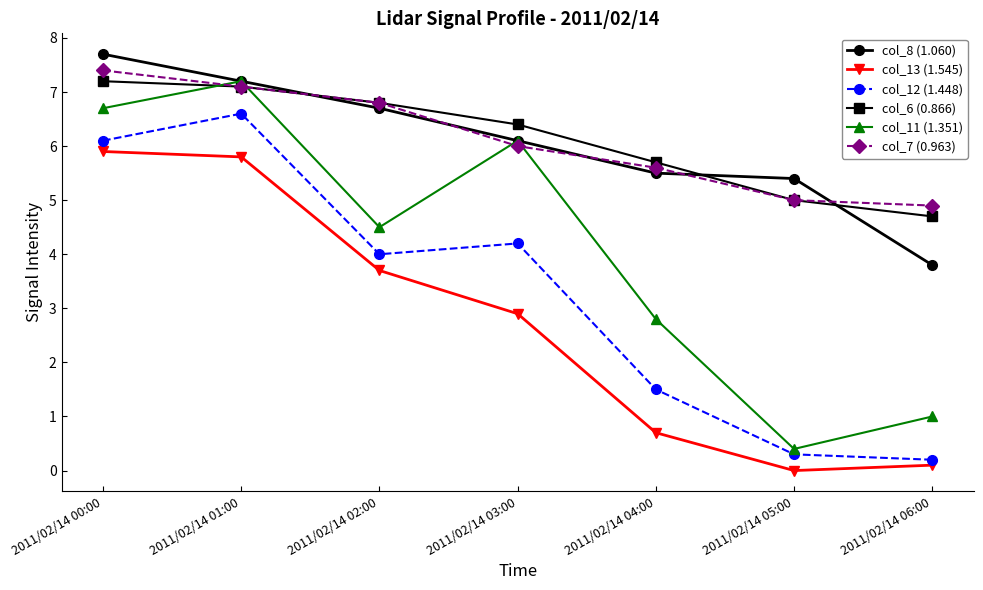

The col_11 (1.351) series shows 0.4 at 2011/02/14 05:00. True or false?

True